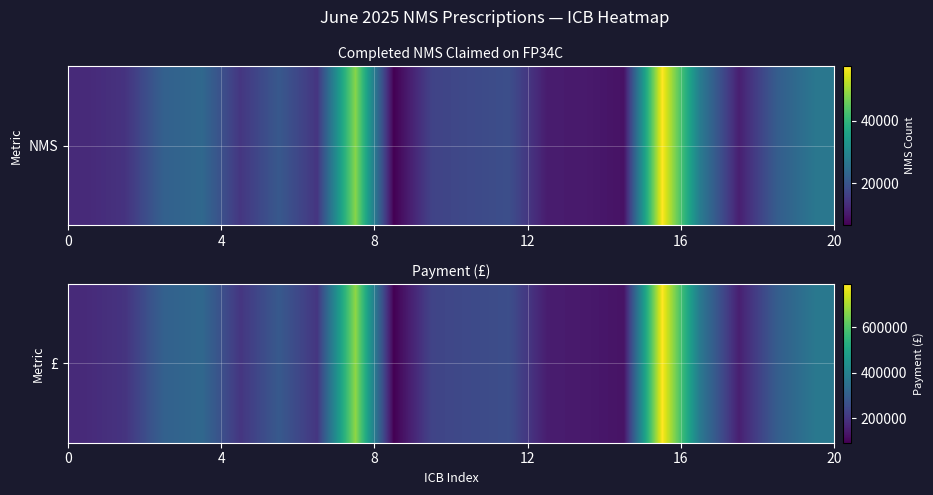

What is the sum of all values?

5603528